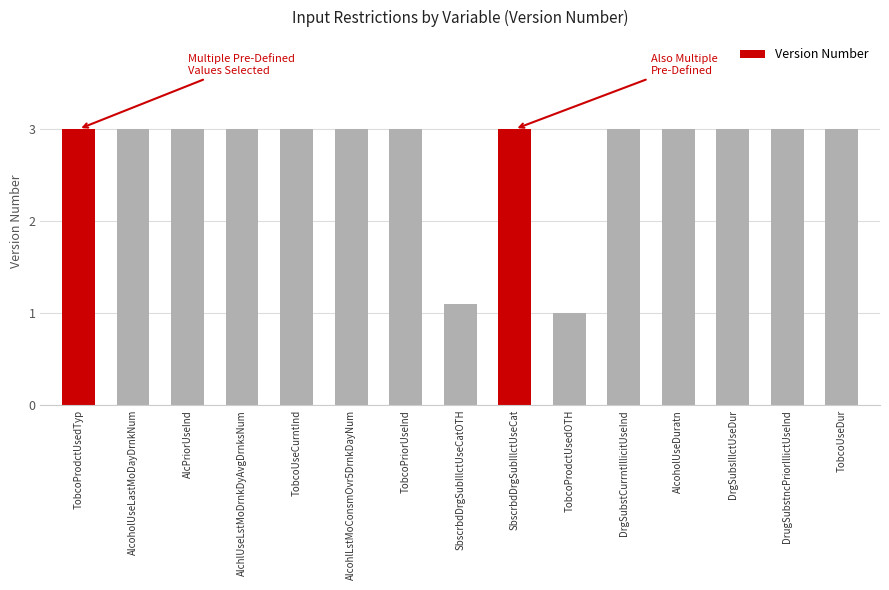

What is the value of the 4th bar from the left?

3.0